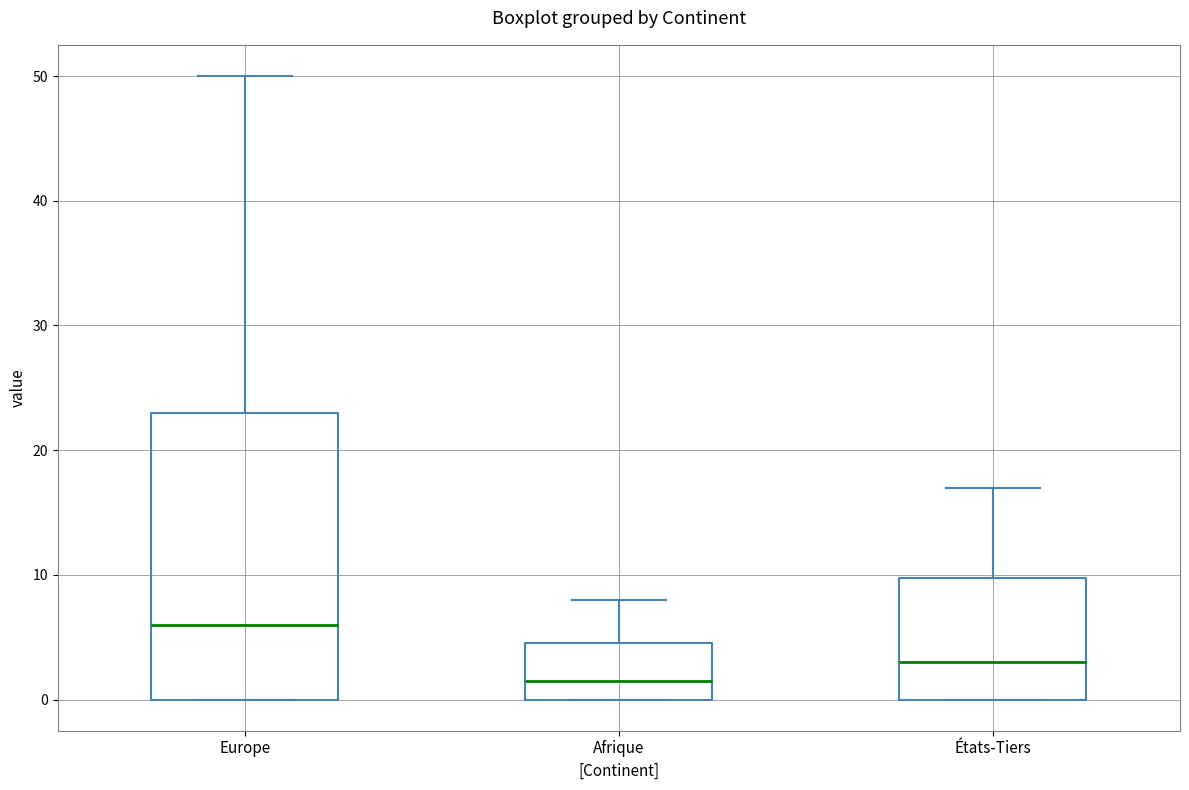

Reading left to right, read every box against the y-axis: the position of its median line, the range the box covers, and the ends of its whiskers. The values are not printed on the chart, so give them approximately, as read against the axis.

Europe: median 6, box 0 to 23, whiskers 0 to 50
Afrique: median 2, box 0 to 5, whiskers 0 to 8
États-Tiers: median 3, box 0 to 10, whiskers 0 to 17